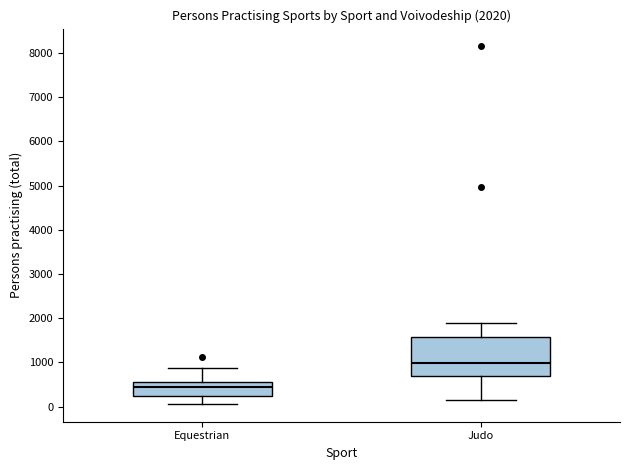

Which box's median line is the lowest?

Equestrian